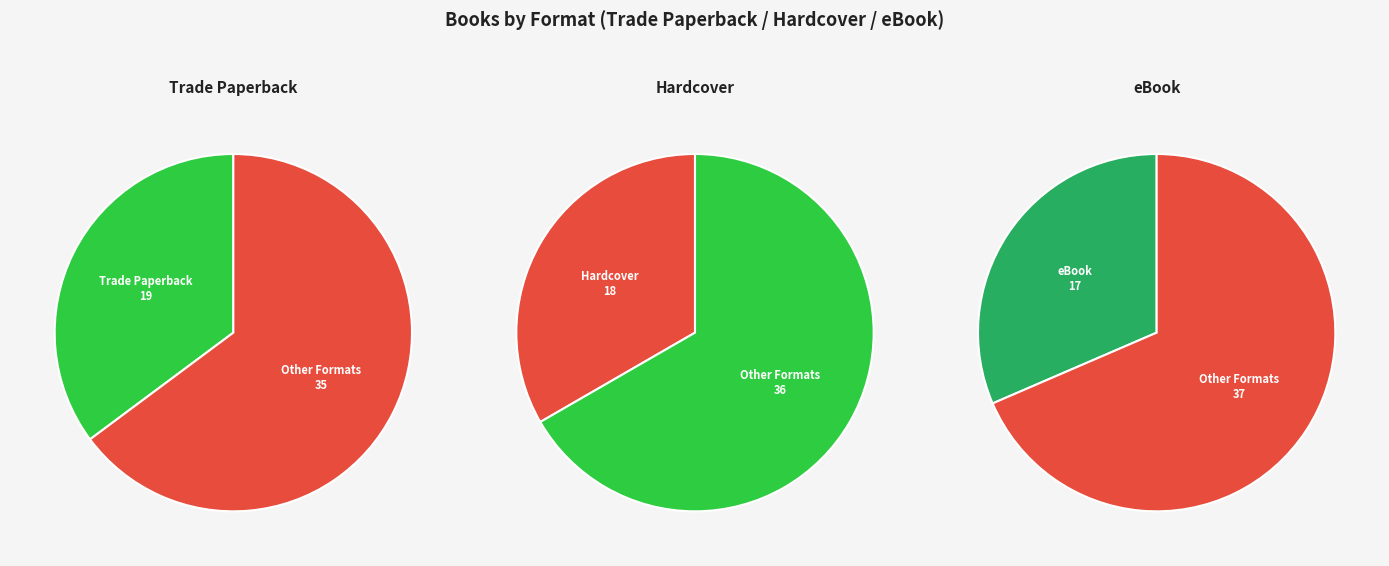

Rank the categories by value from highest to lowest.

Trade Paperback, Hardcover, eBook